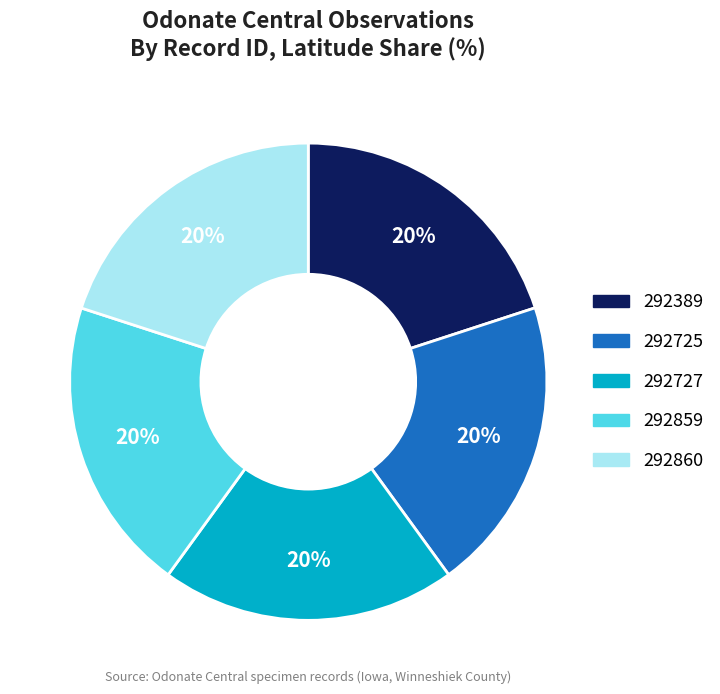

Is there a majority slice in this chart?

No